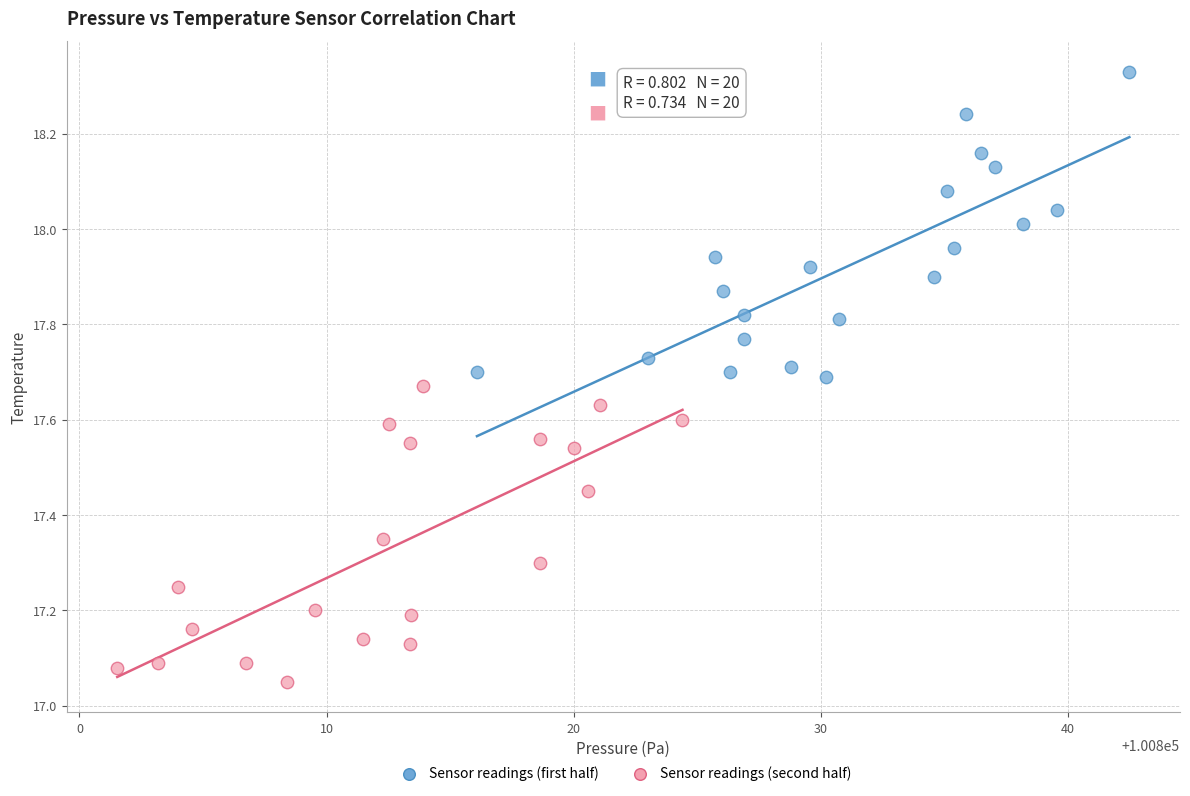

Which series reaches the maximum Y coordinate?

Sensor readings (first half)